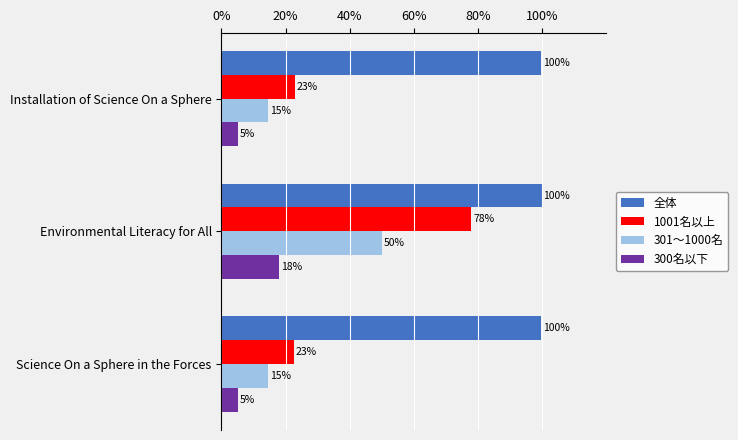

What is the highest value of the 301〜1000名 series?

50.0